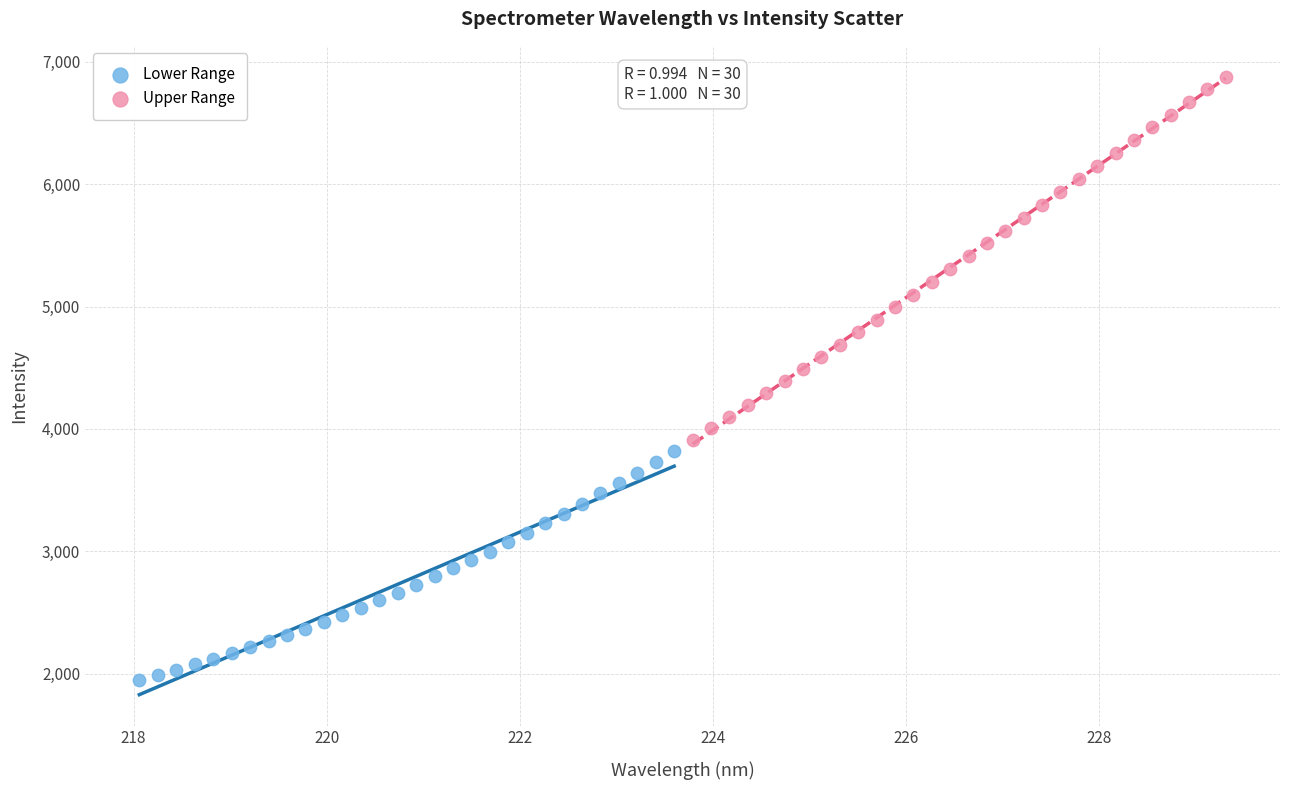

Which series reaches the minimum Y coordinate?

Lower Range